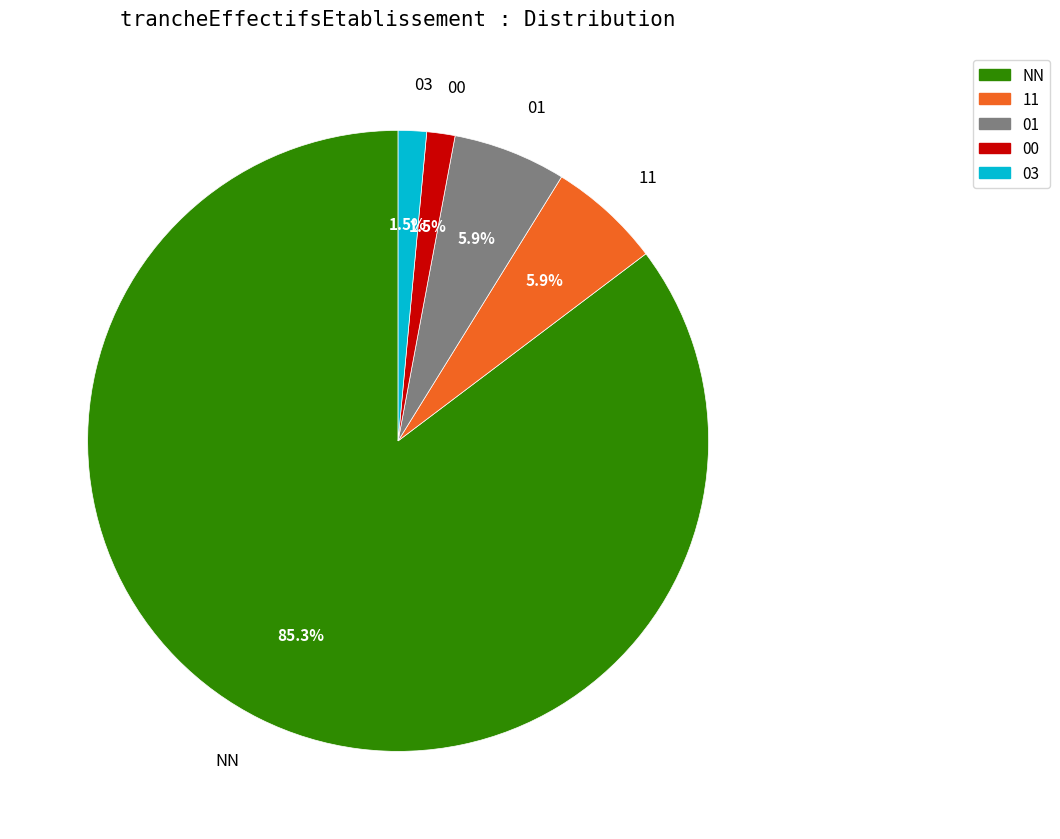

What portion of the pie excludes 01?

94.1%